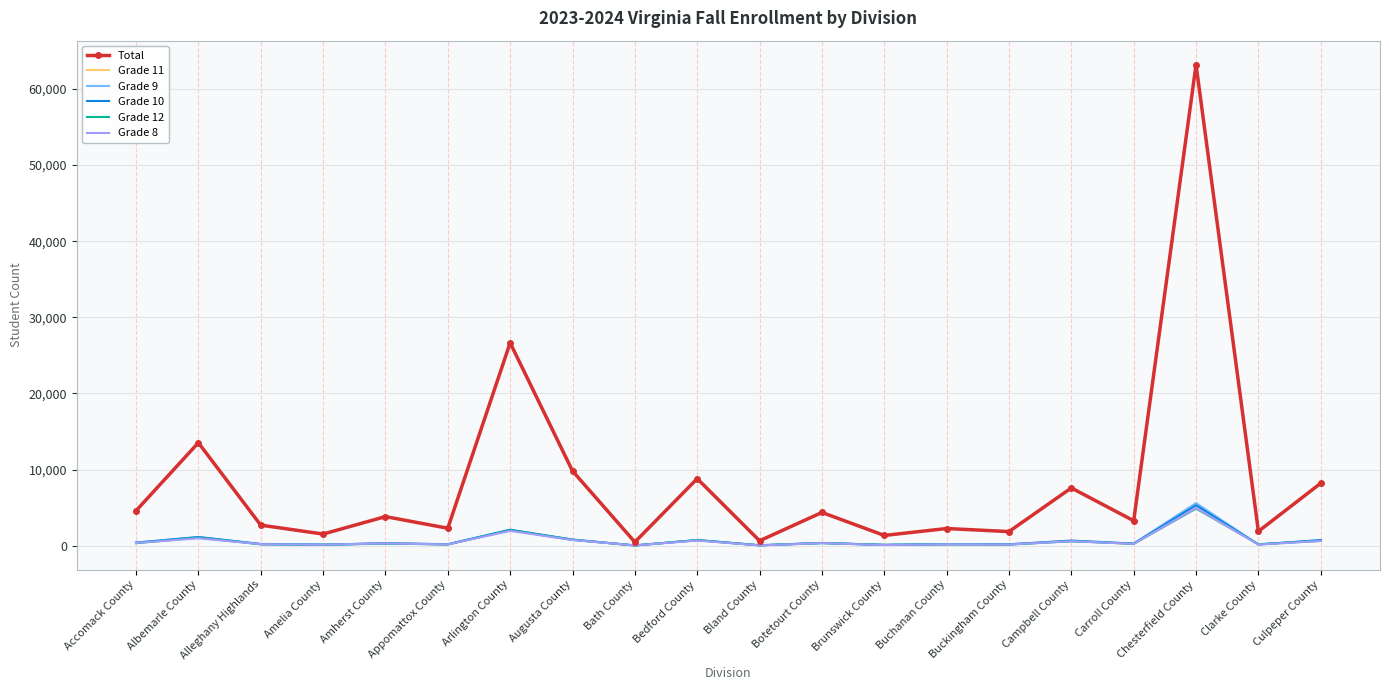

What is the maximum value shown in the chart?

63189